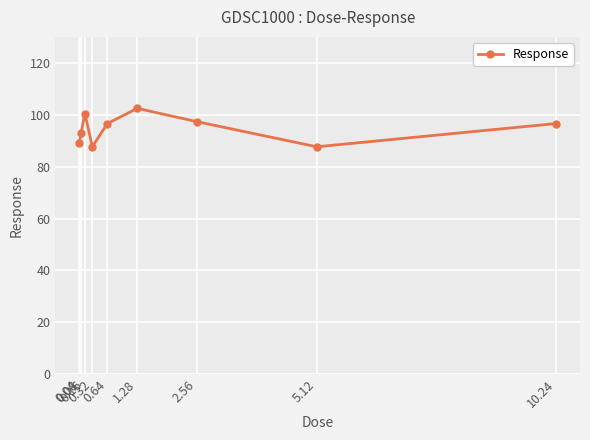

What is the value of the 2nd point from the left?

93.0